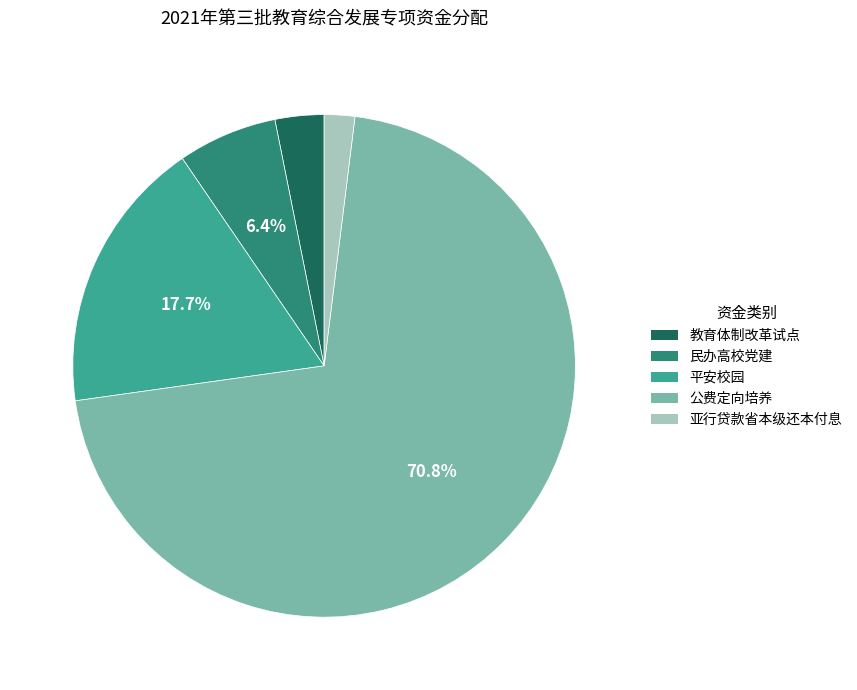

True or false: 民办高校党建 accounts for 6% of the total.

True